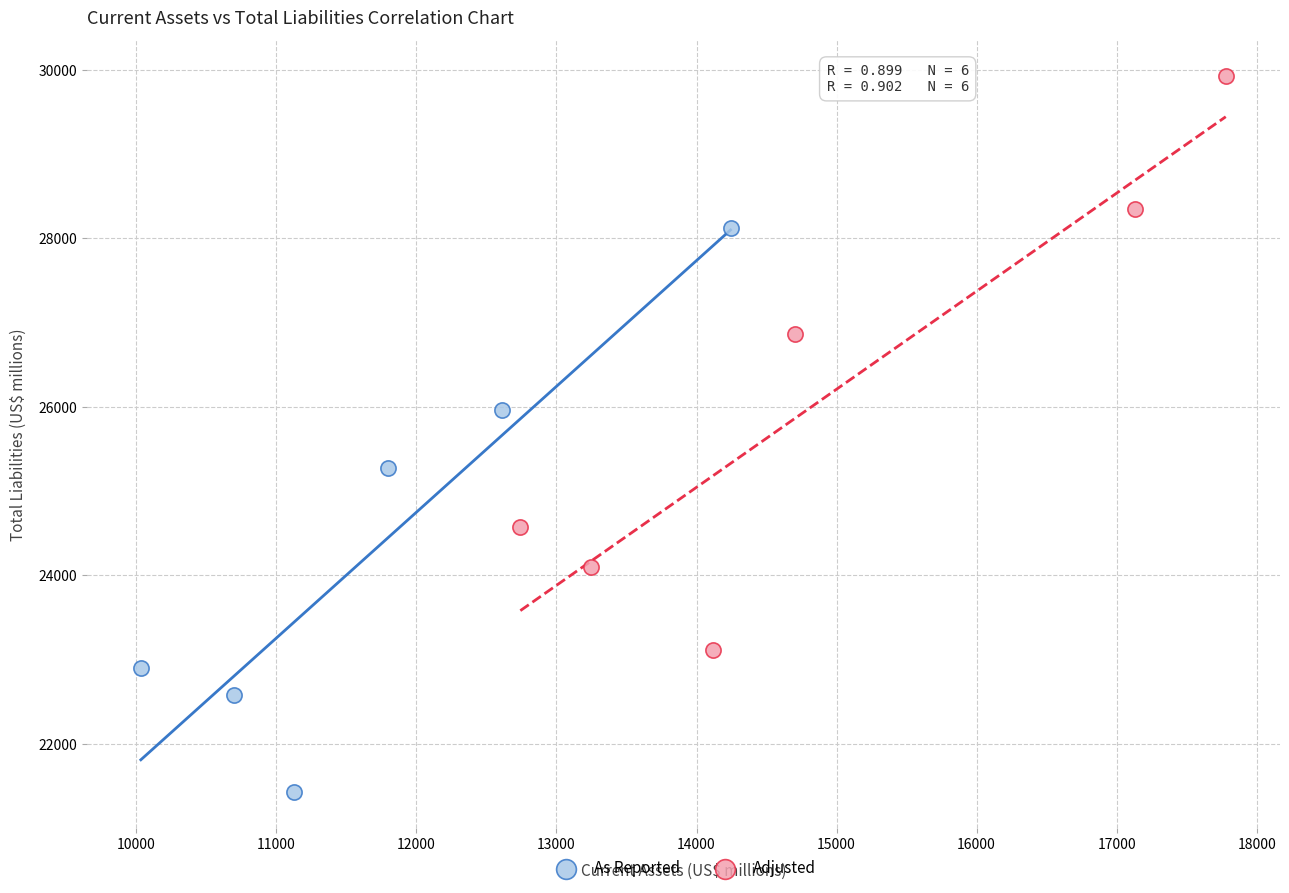

Which series contains the highest Y value?

Adjusted